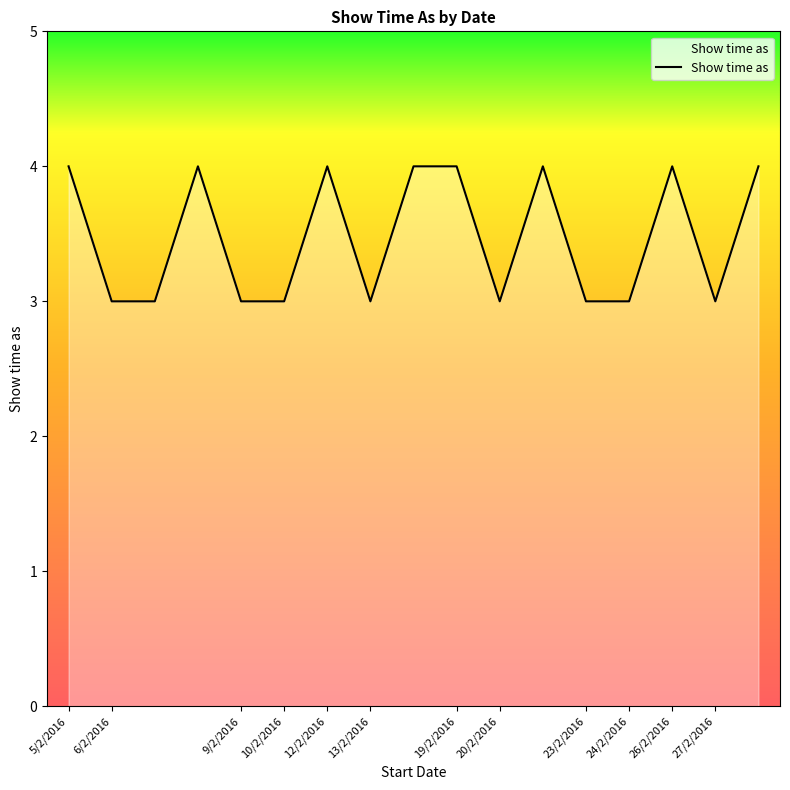

What is the minimum value shown in the chart?

3